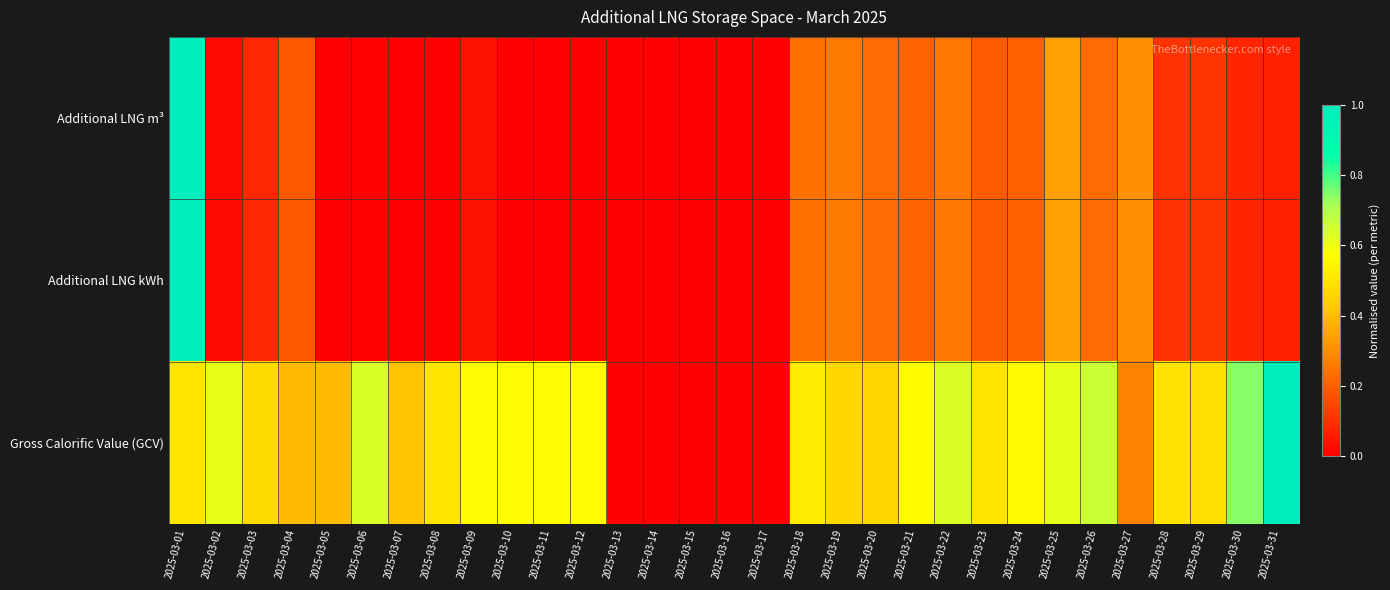

List the series in order of their peak value, highest first.

Additional LNG m³, Additional LNG kWh, Gross Calorific Value (GCV)